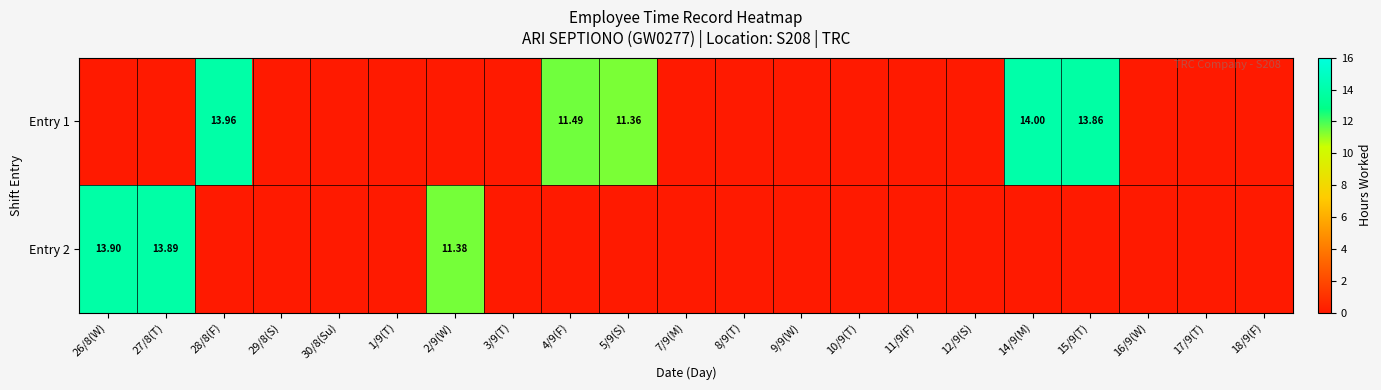

How many positive values does the Entry 2 series have?

3